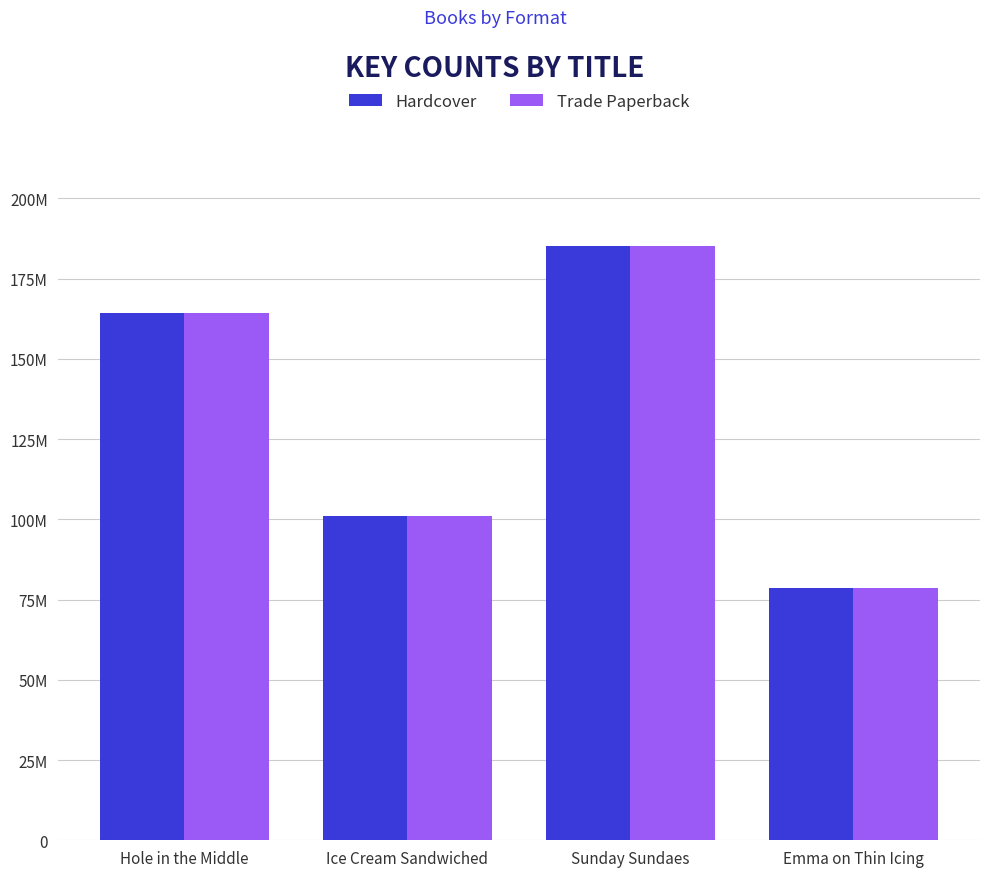

What is the value of the Hardcover bar at the 3rd from the left?

185113040